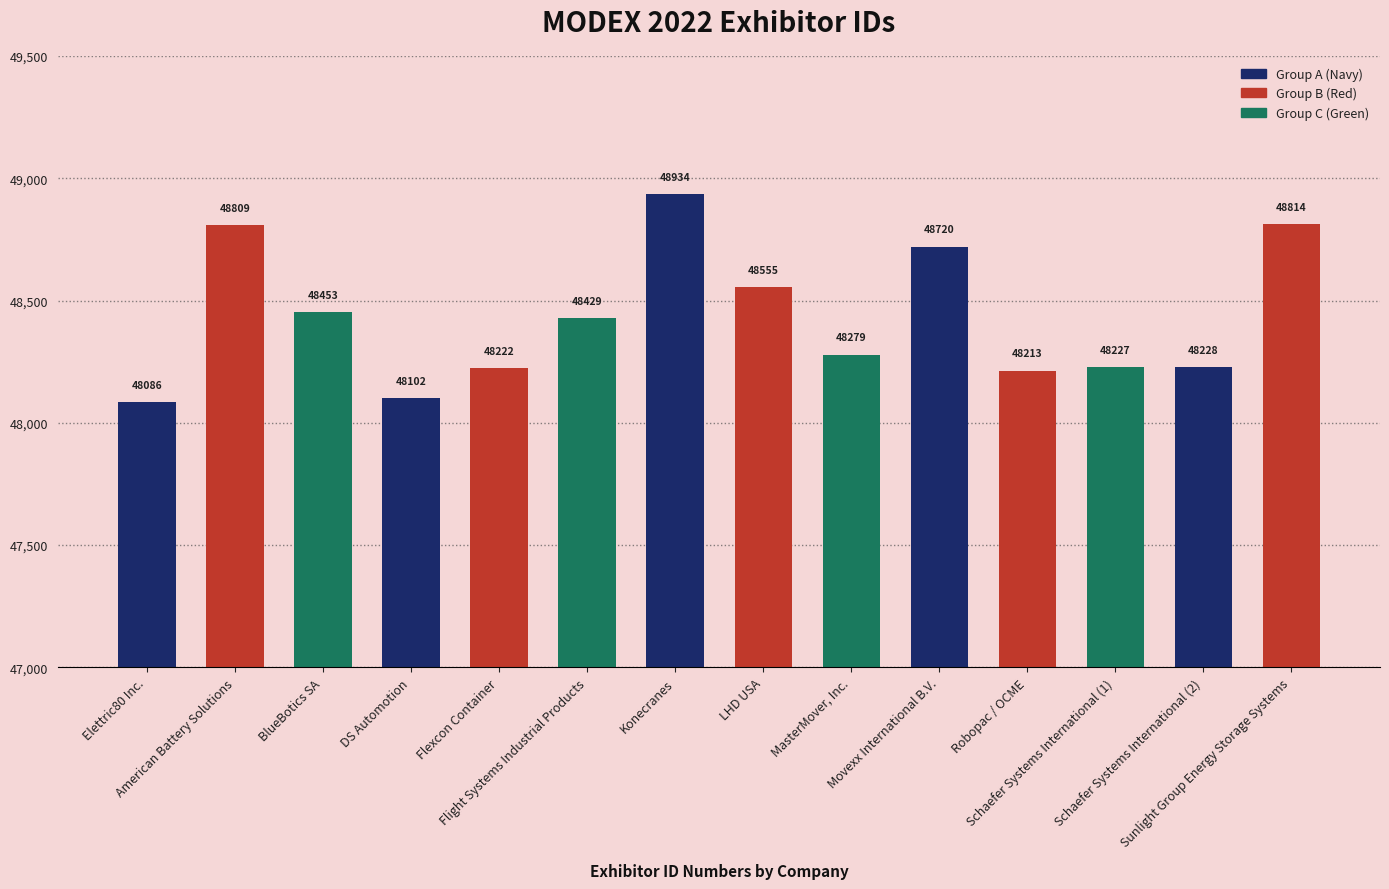

What is the label of the 7th bar from the left?

Konecranes